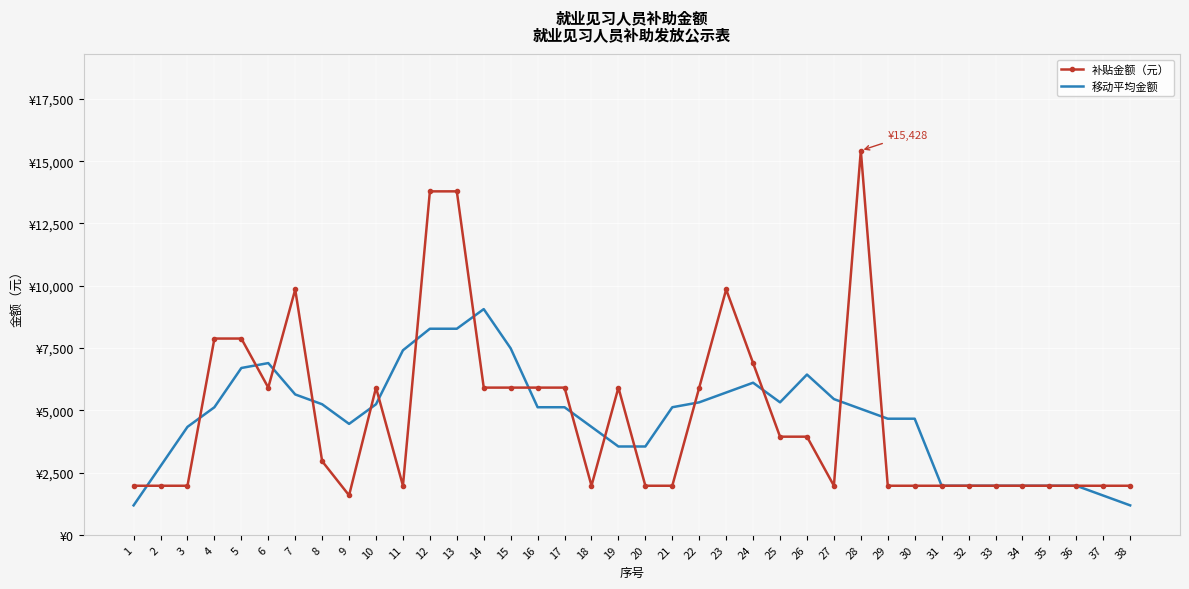

What are all the series names shown in the legend?

补贴金额（元）, 移动平均金额